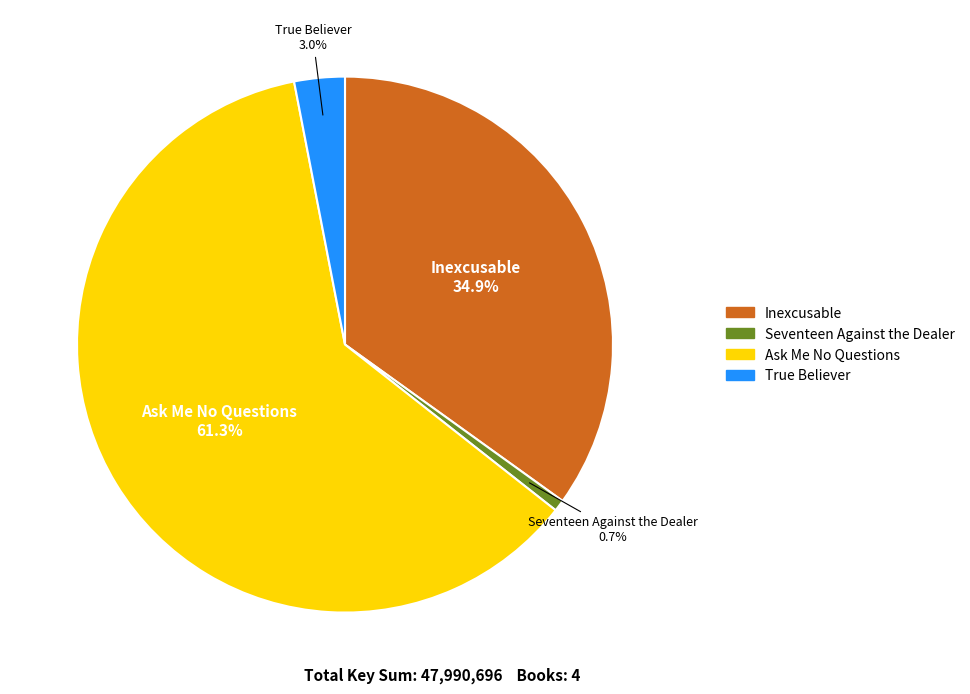

Is it true that Inexcusable is 22% of the pie?

False